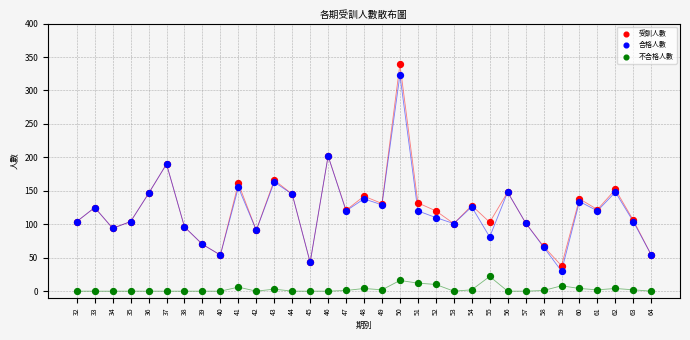

Which series contains the highest Y value?

受訓人數